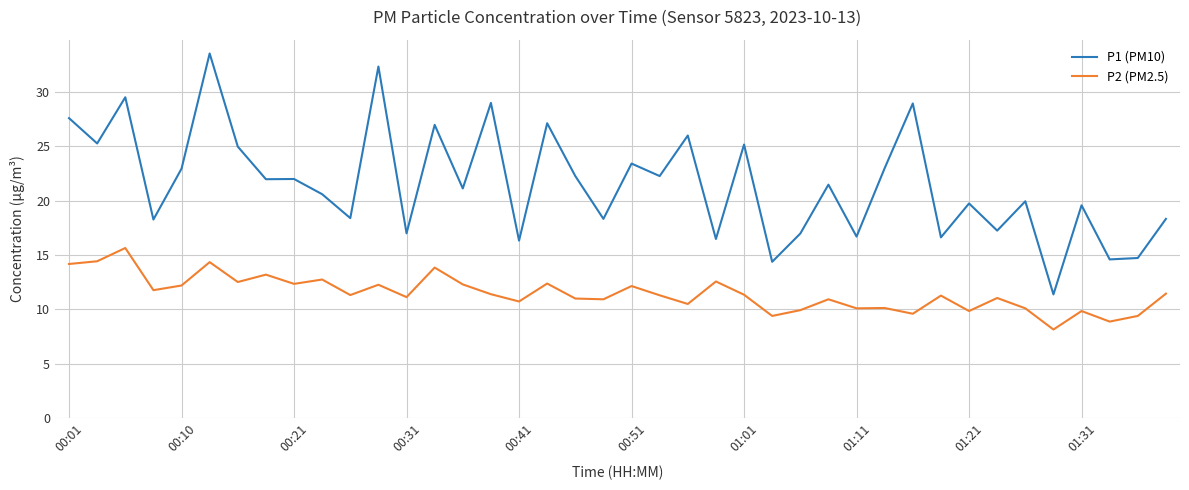

Which series has the widest spread of values?

P1 (PM10)